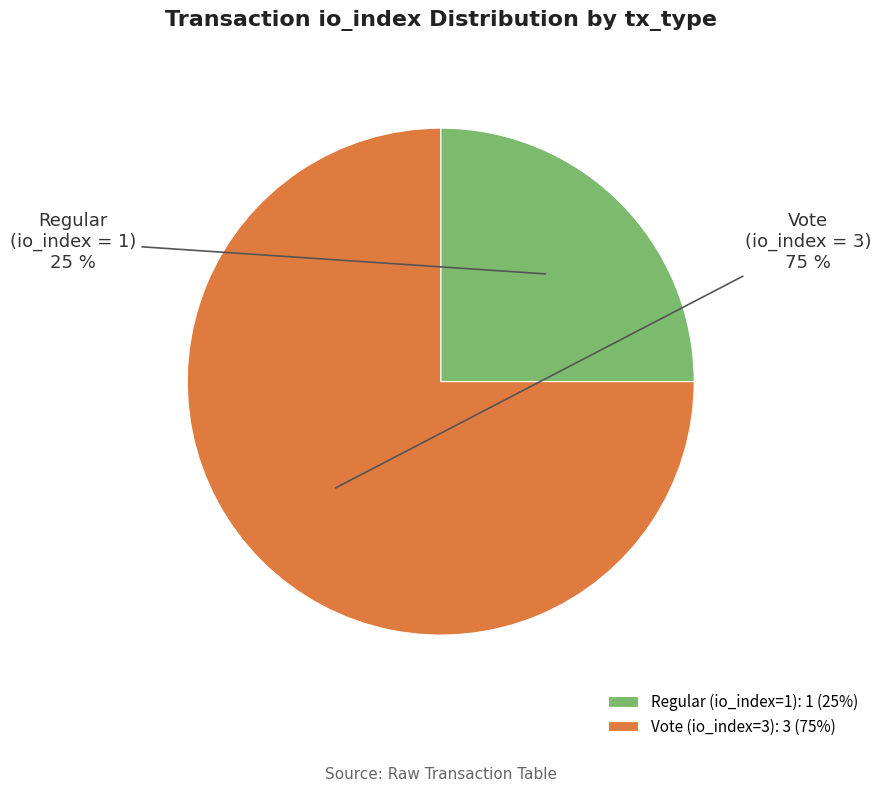

What is the ratio of the value at Regular (io_index=1): 1 (25%) to the value at Vote (io_index=3): 3 (75%)?

0.3